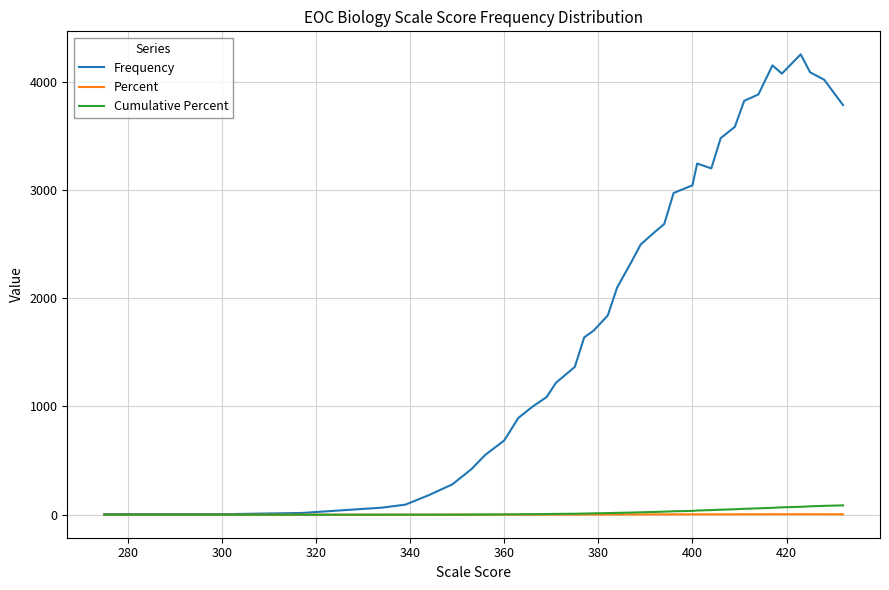

Which series has the widest spread of values?

Frequency